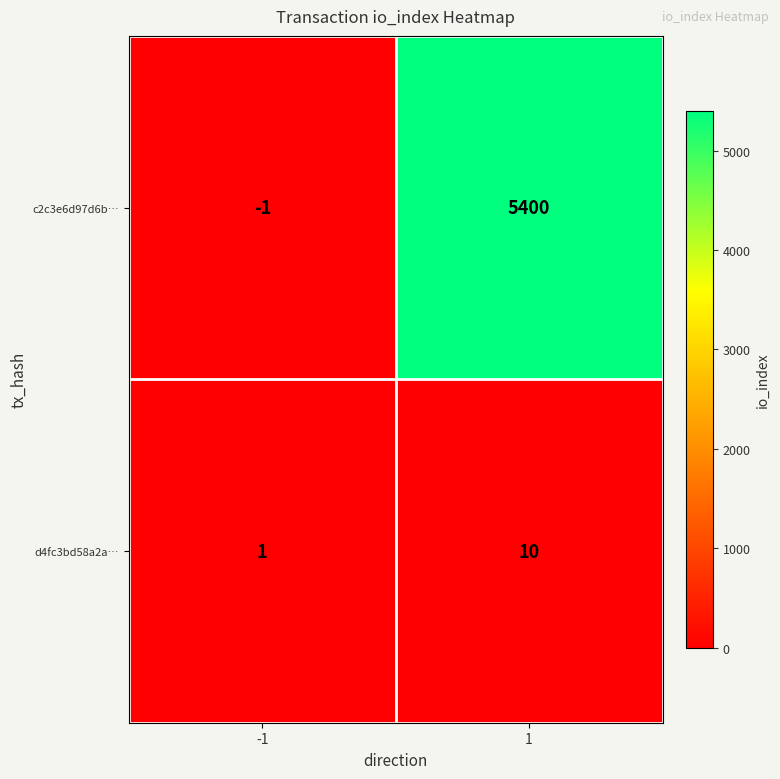

Which series has the largest range (max minus min)?

c2c3e6d97d6b…